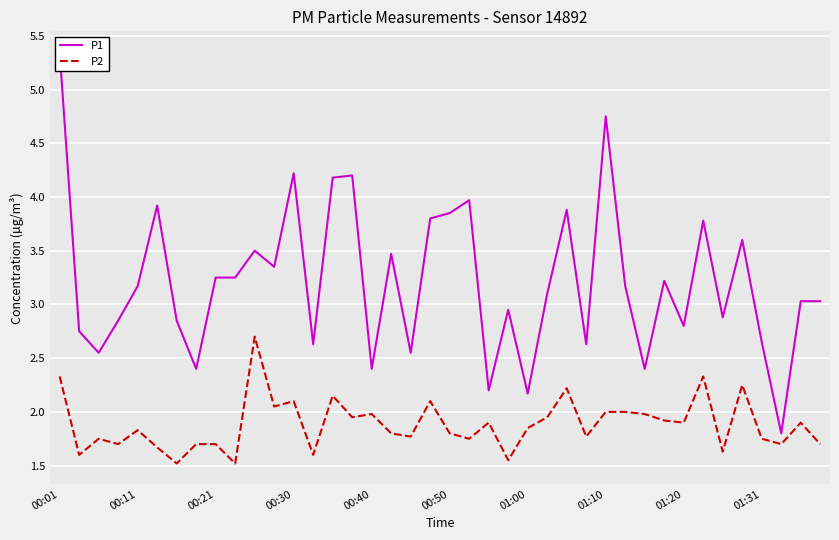

How many interior local peaks does the P1 series have?

12